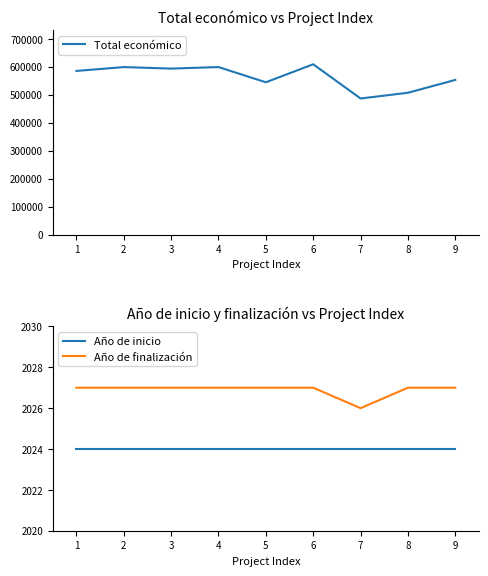

What is the sum of all Año de finalización values?

18242